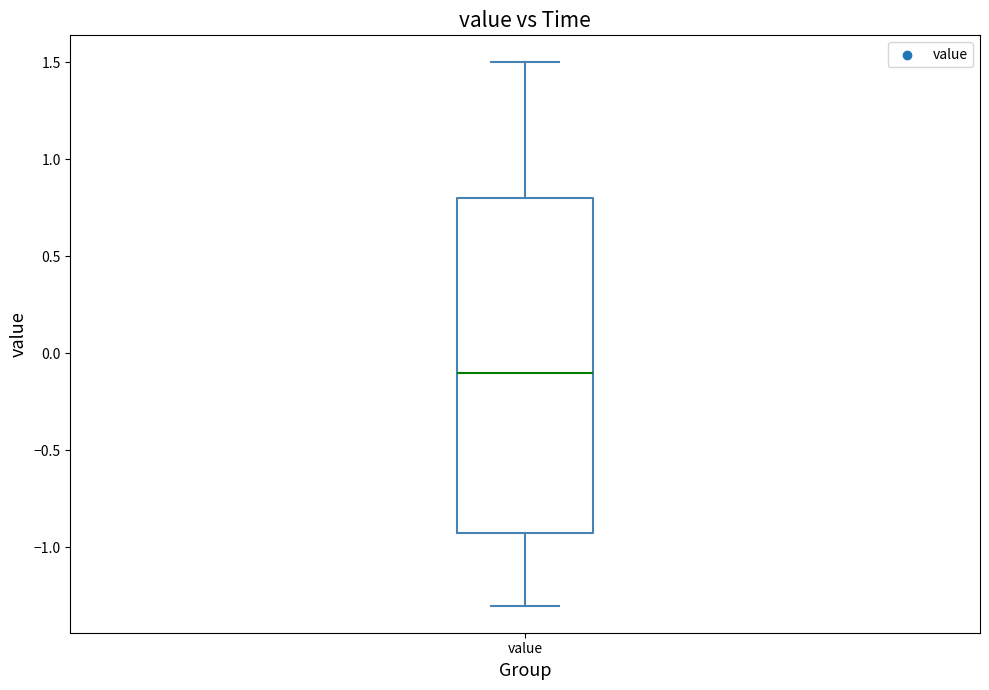

Where does the lower whisker of the box for value end on the y-axis? The values are not printed on the chart, so give them approximately, as read against the axis.

-1.3